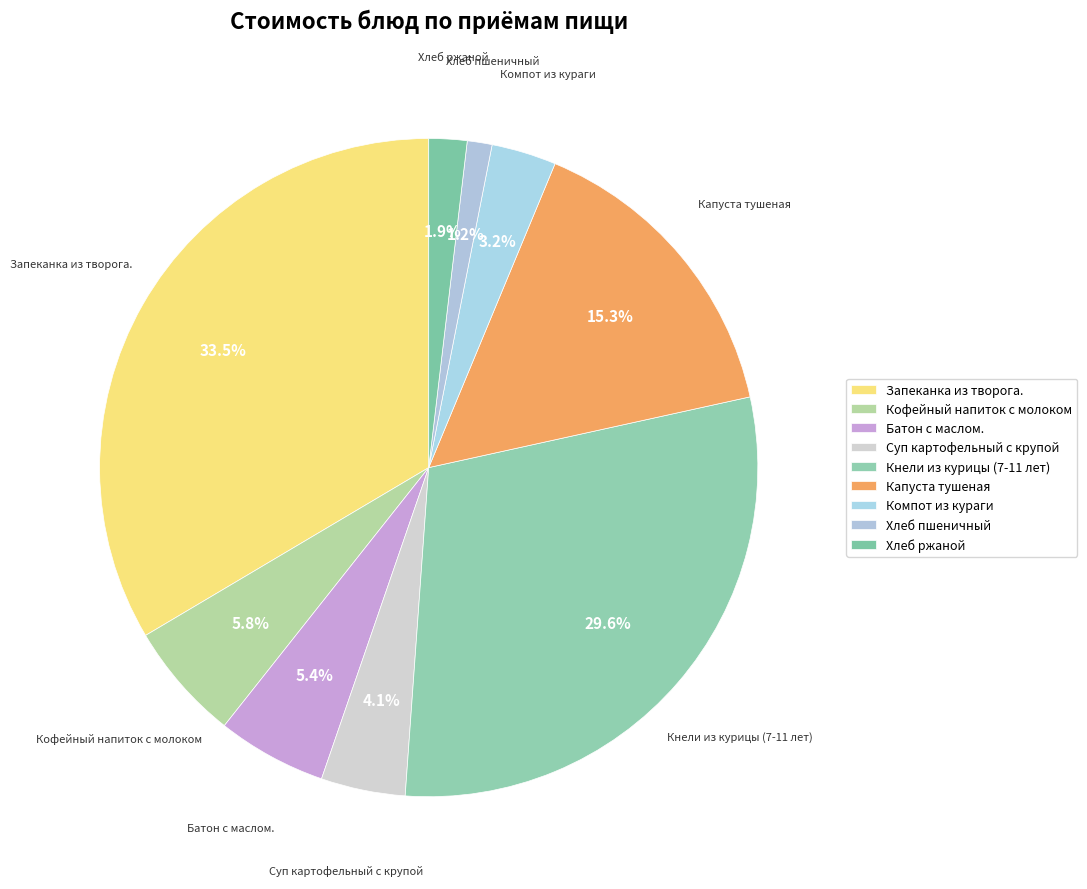

How many slices are in this pie chart?

9